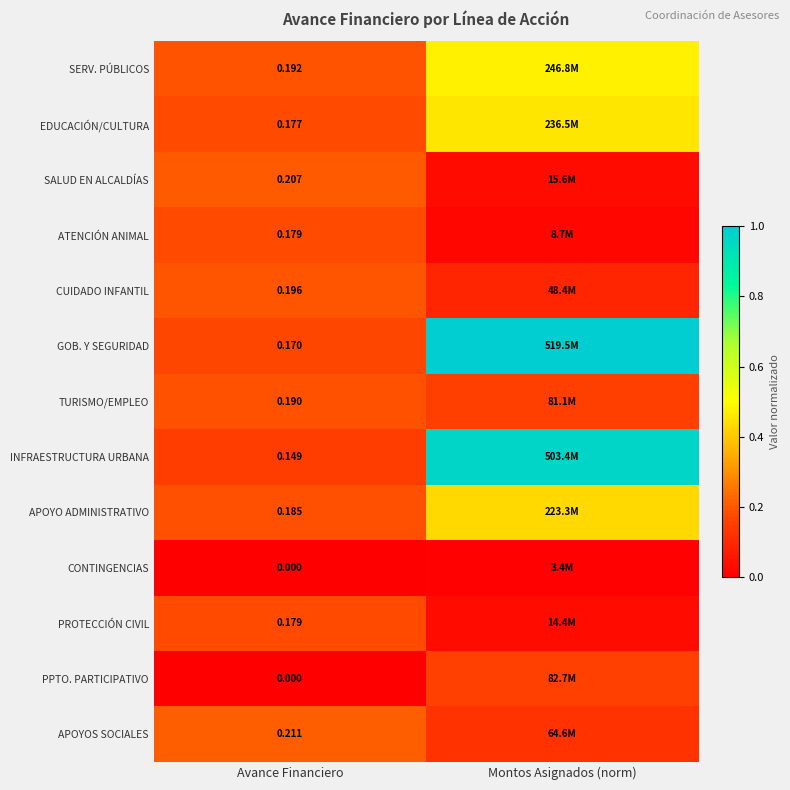

Between Montos Asignados (norm) and Avance Financiero, which is larger?

Montos Asignados (norm)